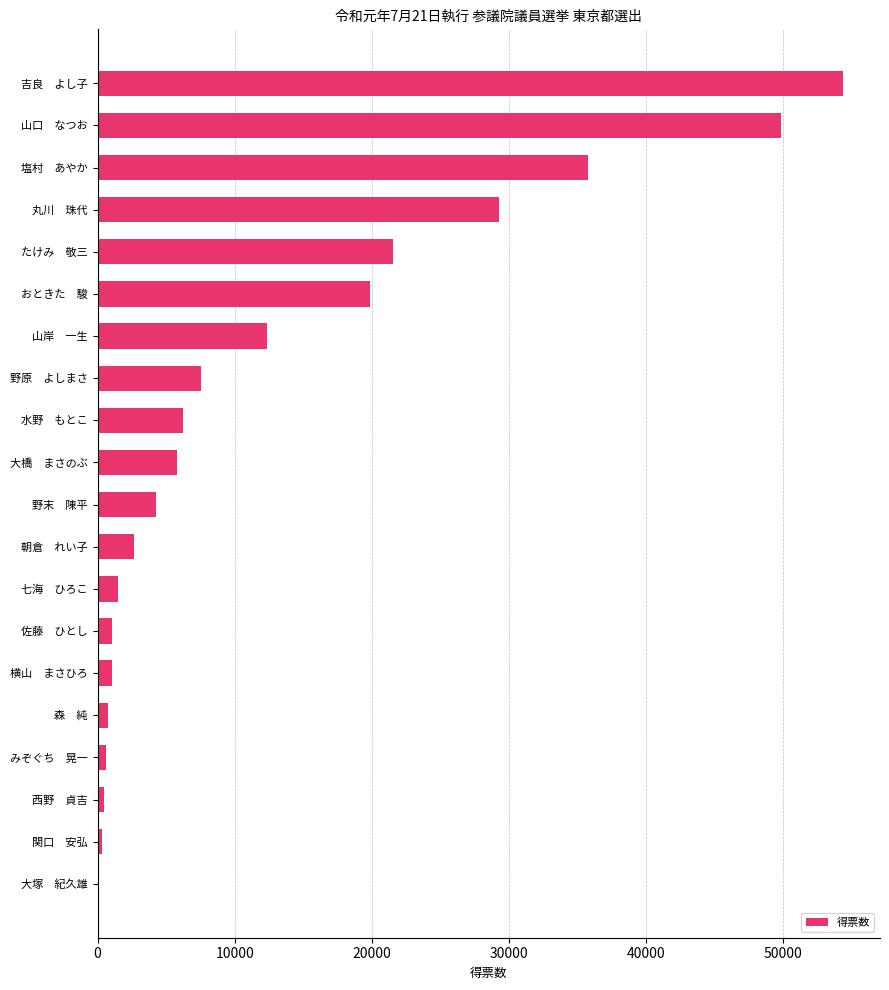

Where is the data nearest to the value 27249?

丸川　珠代